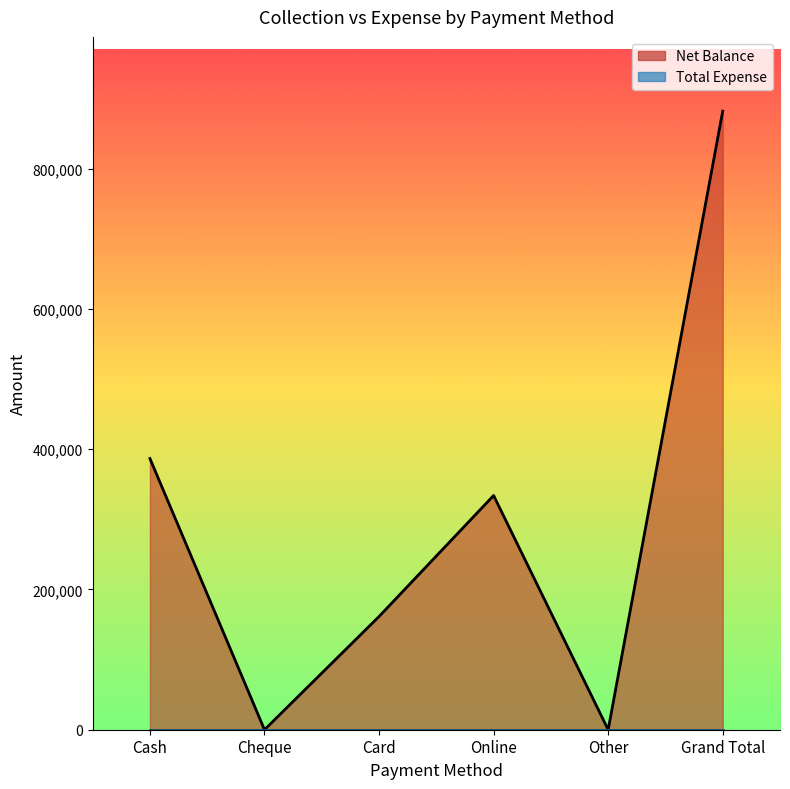

Reading left to right, list all the values displayed in this chart.

386600	0	161375	333900	0	881875